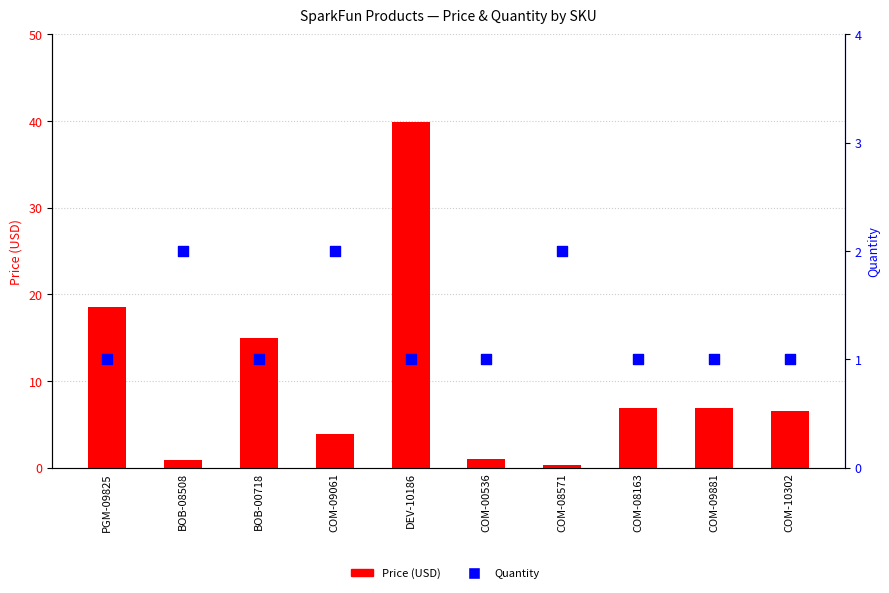

What is the total value across all series at BOB-00718?

15.9